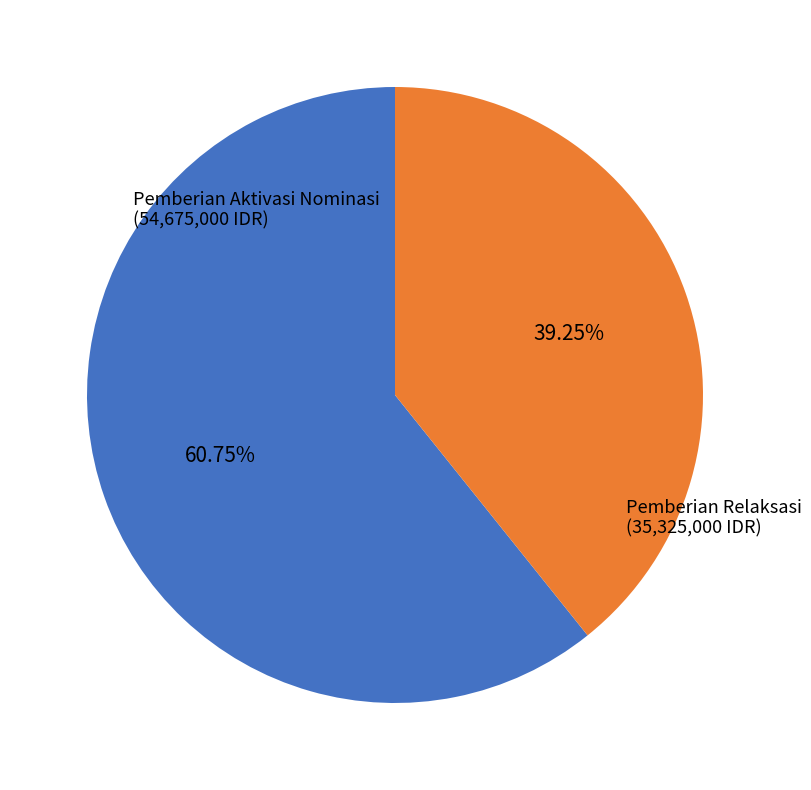

Does any single category account for the majority?

Yes